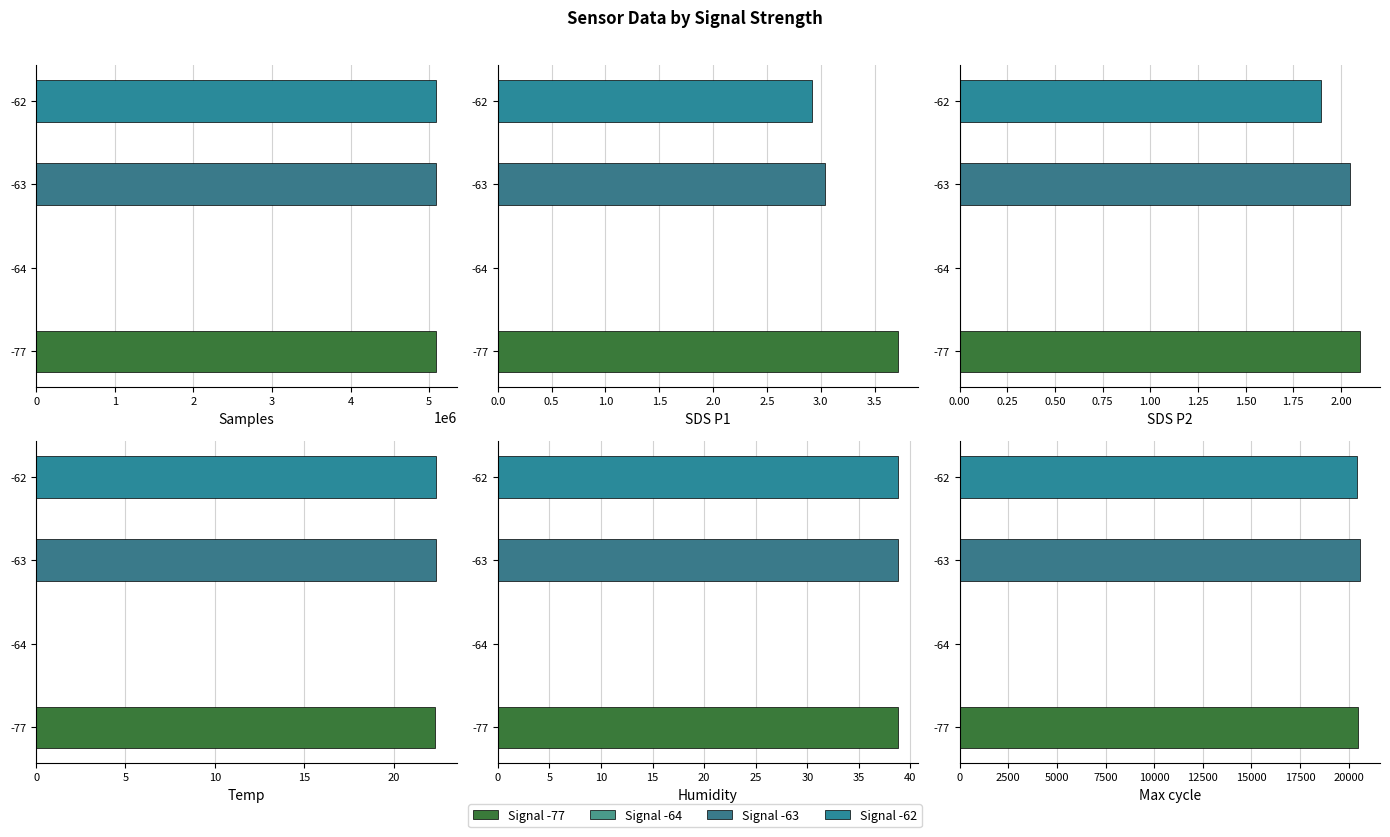

What is the value of the Max_cycle bar at the 3rd from the left?

20374.0